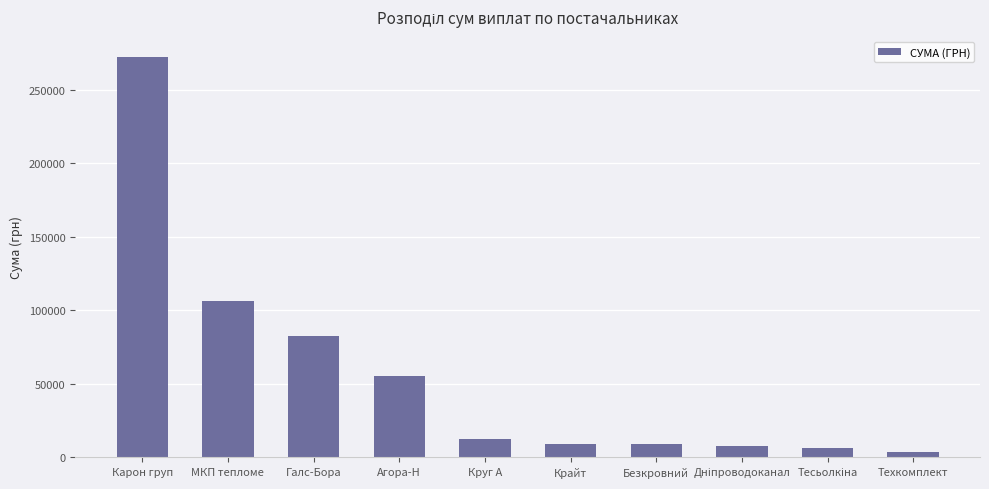

What is the difference between the values at Агора-Н and МКП тепломе?

51119.6